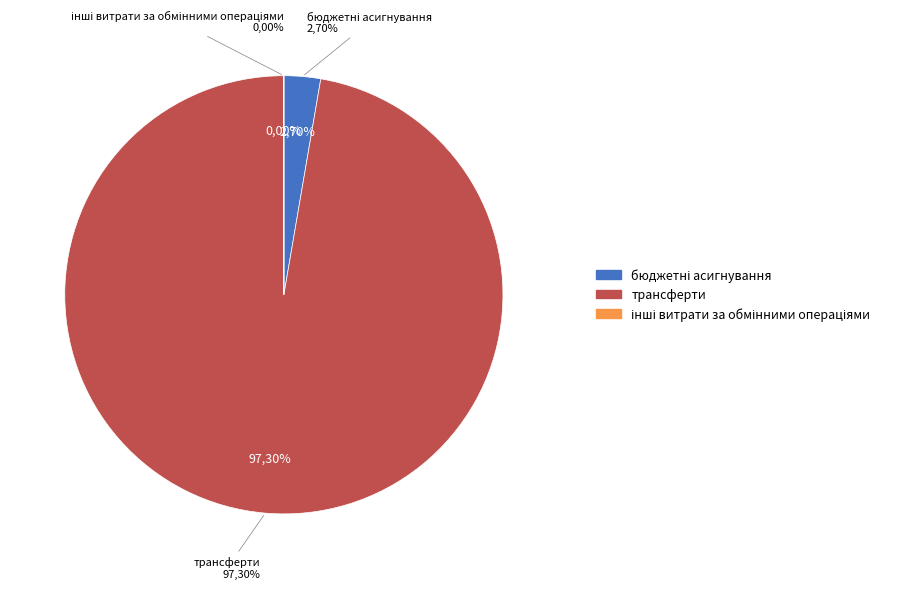

Which slice represents more than half of the pie?

трансферти